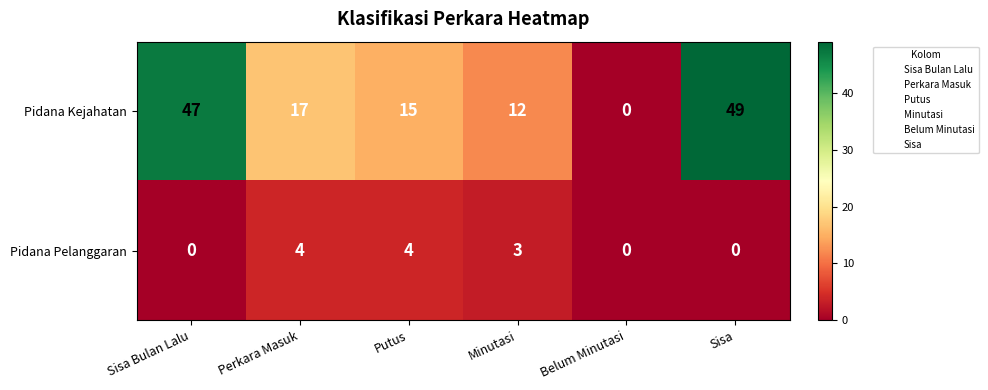

Which series has the largest total across all categories?

Pidana Kejahatan